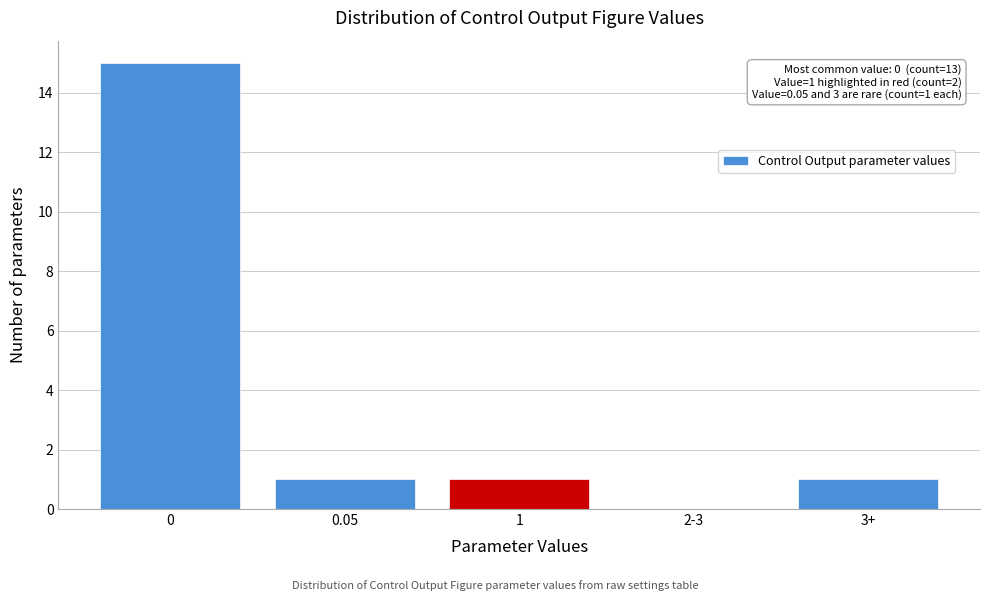

Reading right to left, extract all data points from this chart.

3+=1	2-3=0	1=1	0.05=1	0=15